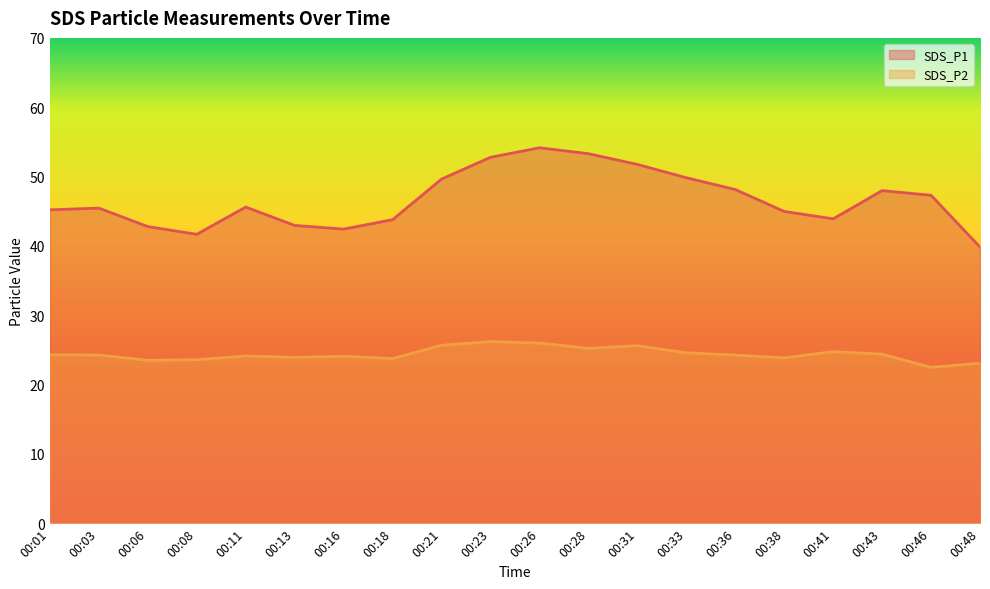

What is the value of the SDS_P1 point at the 3rd from the left?

42.8